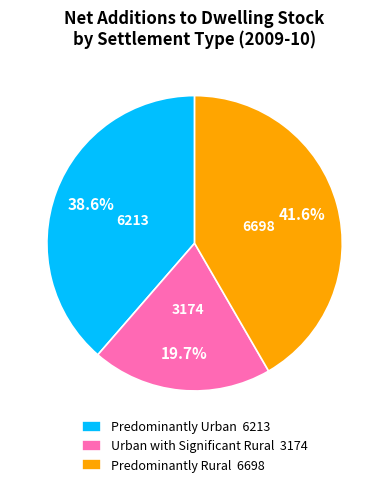

Rank the categories by value from lowest to highest.

Urban with Significant Rural 3174, Predominantly Urban 6213, Predominantly Rural 6698